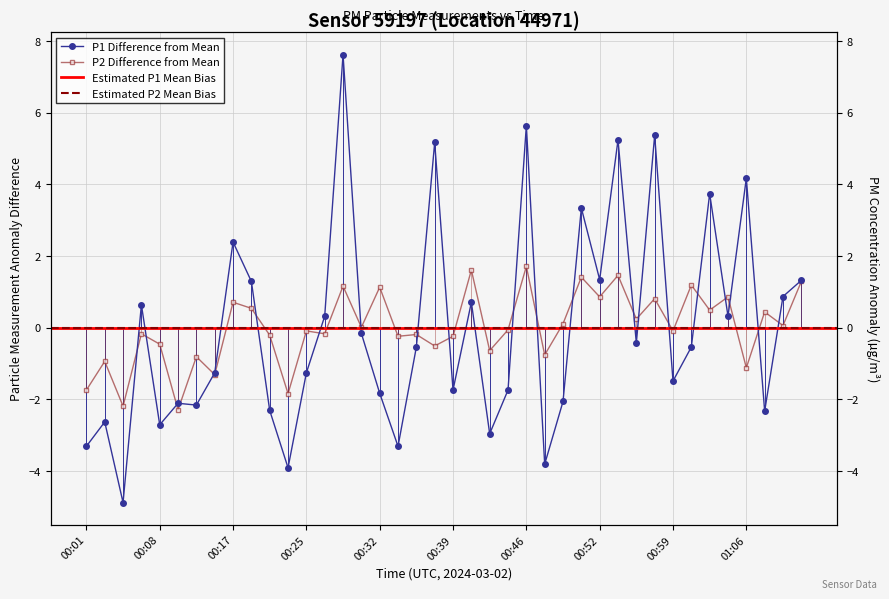

Which series has the largest range (max minus min)?

P1